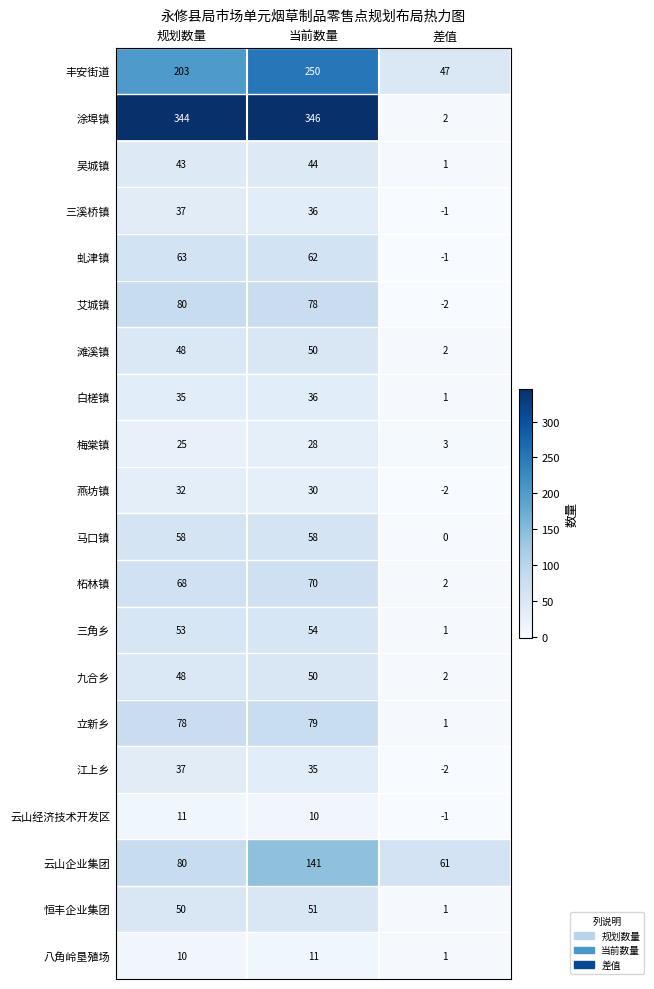

Which series has the widest spread of values?

涂埠镇